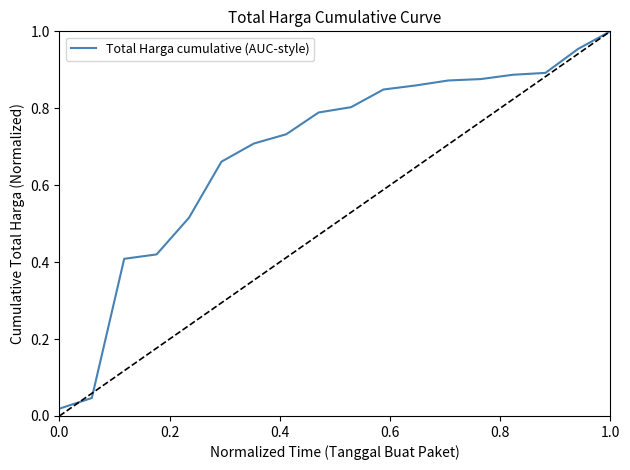

What is the value of the 18th point from the left?

1.0